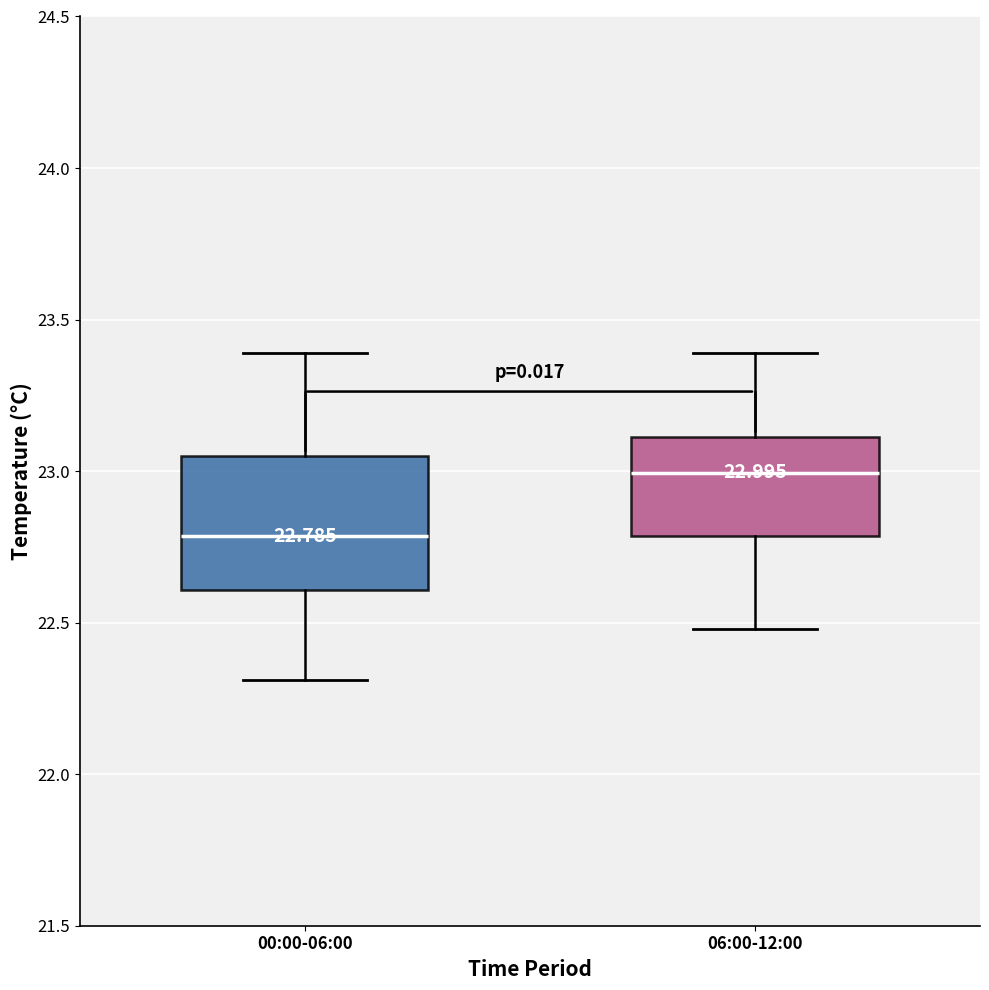

Which box is the tallest, from its lower edge to its upper edge?

00:00-06:00